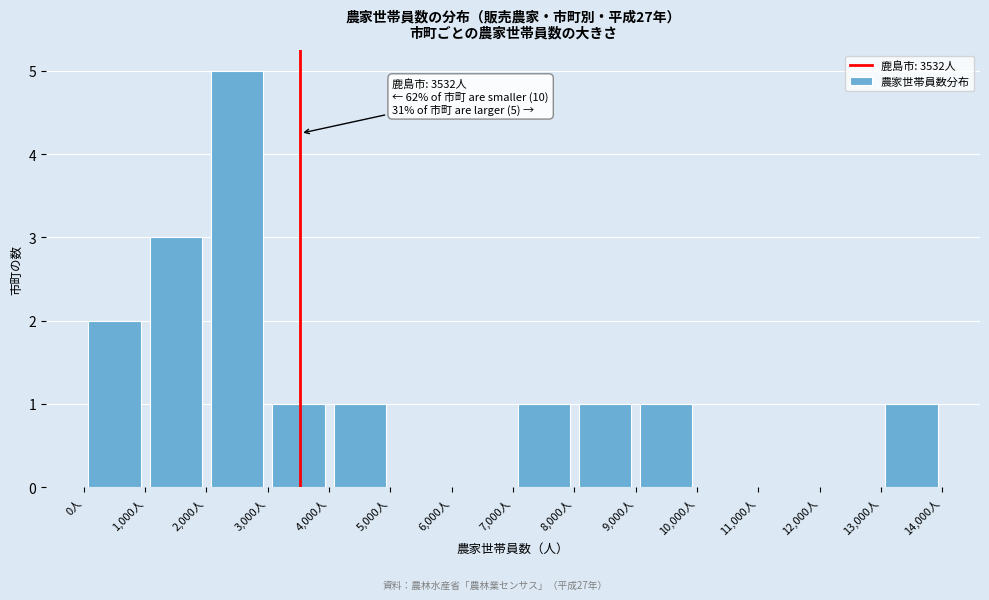

Over which range of the x-axis is the bar tallest?

2000 to 3000